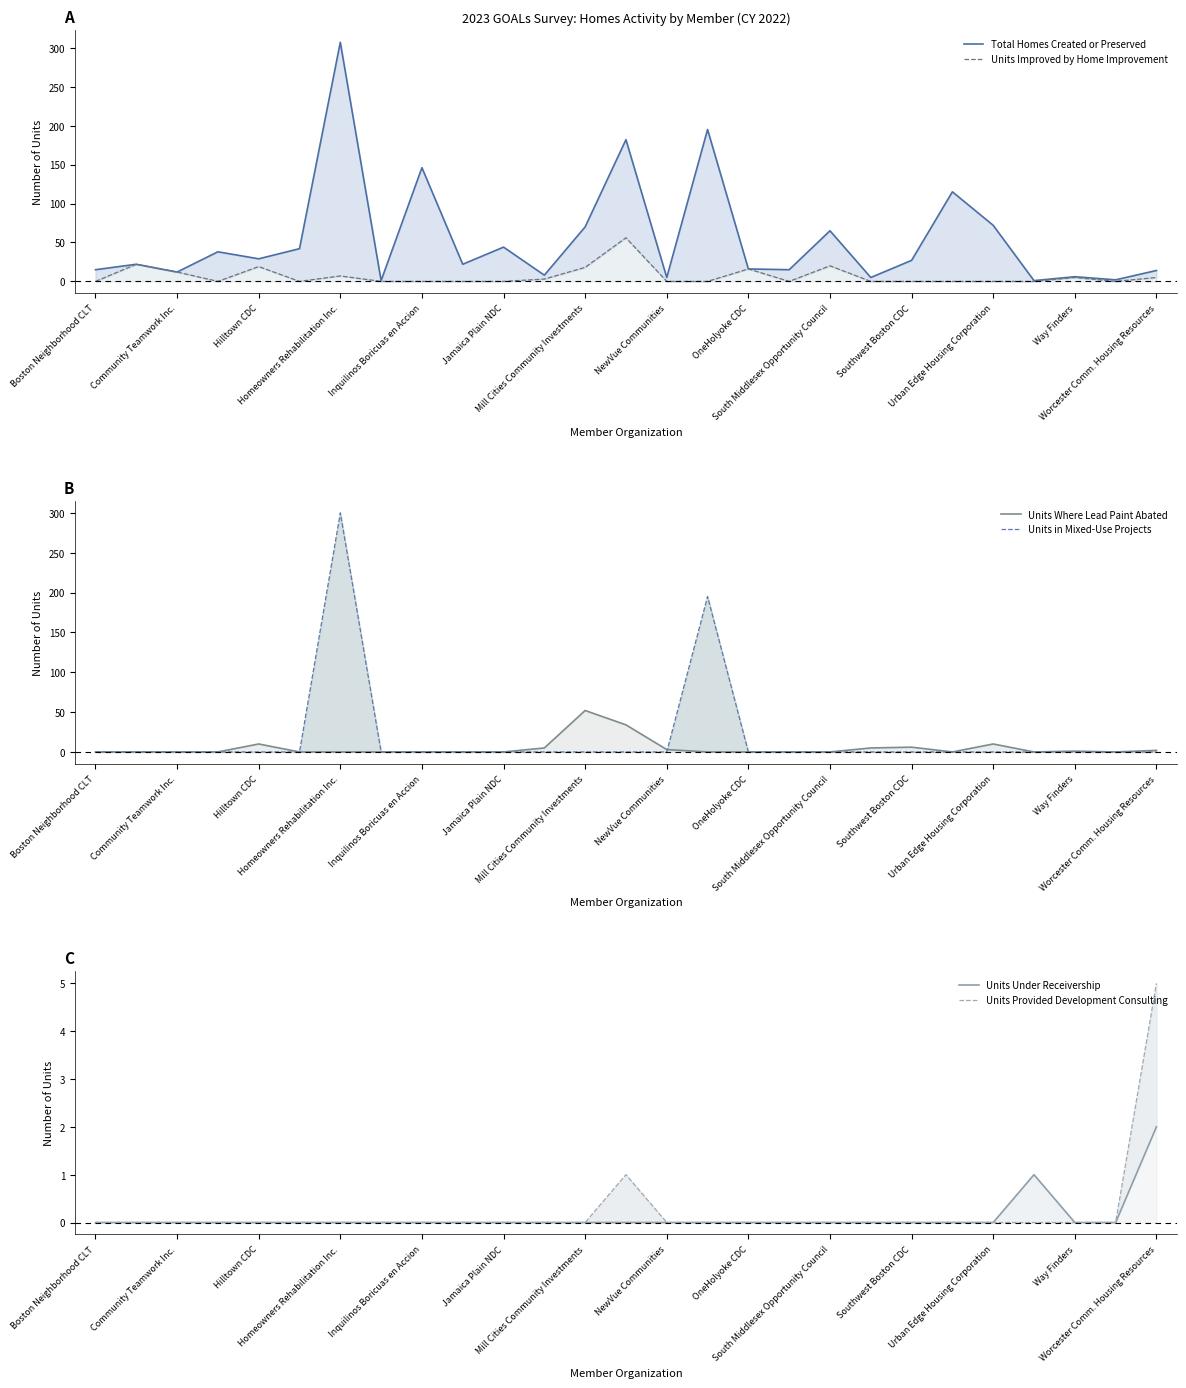

How many lines are shown in the chart?

6